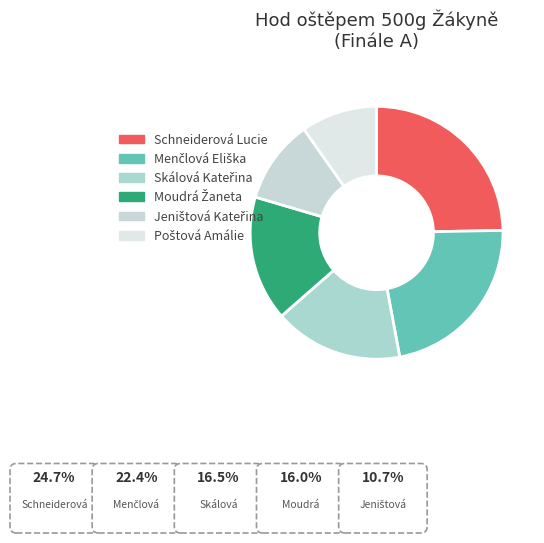

How many segments does this pie chart have?

6